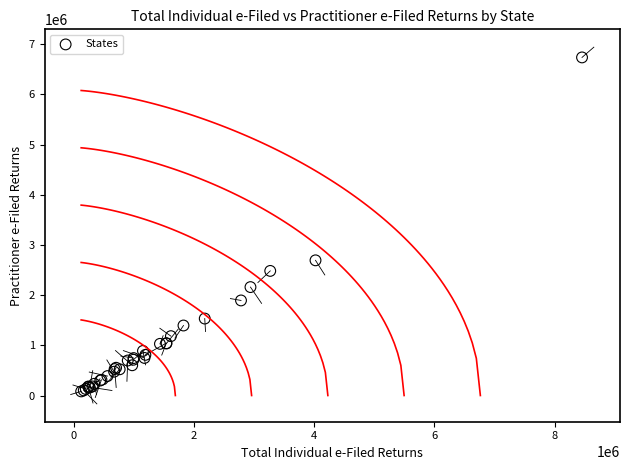

What Y value in the scatter plot is closest to 3410071?

2694130